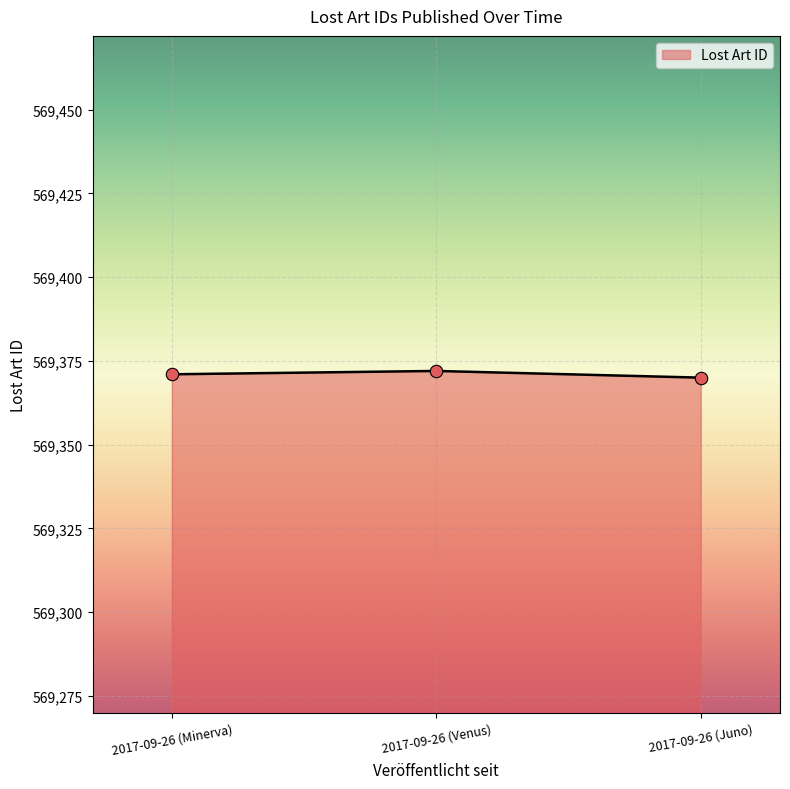

What is the ratio of the value at 2017-09-26 (Minerva) to the value at 2017-09-26 (Venus)?

1.0